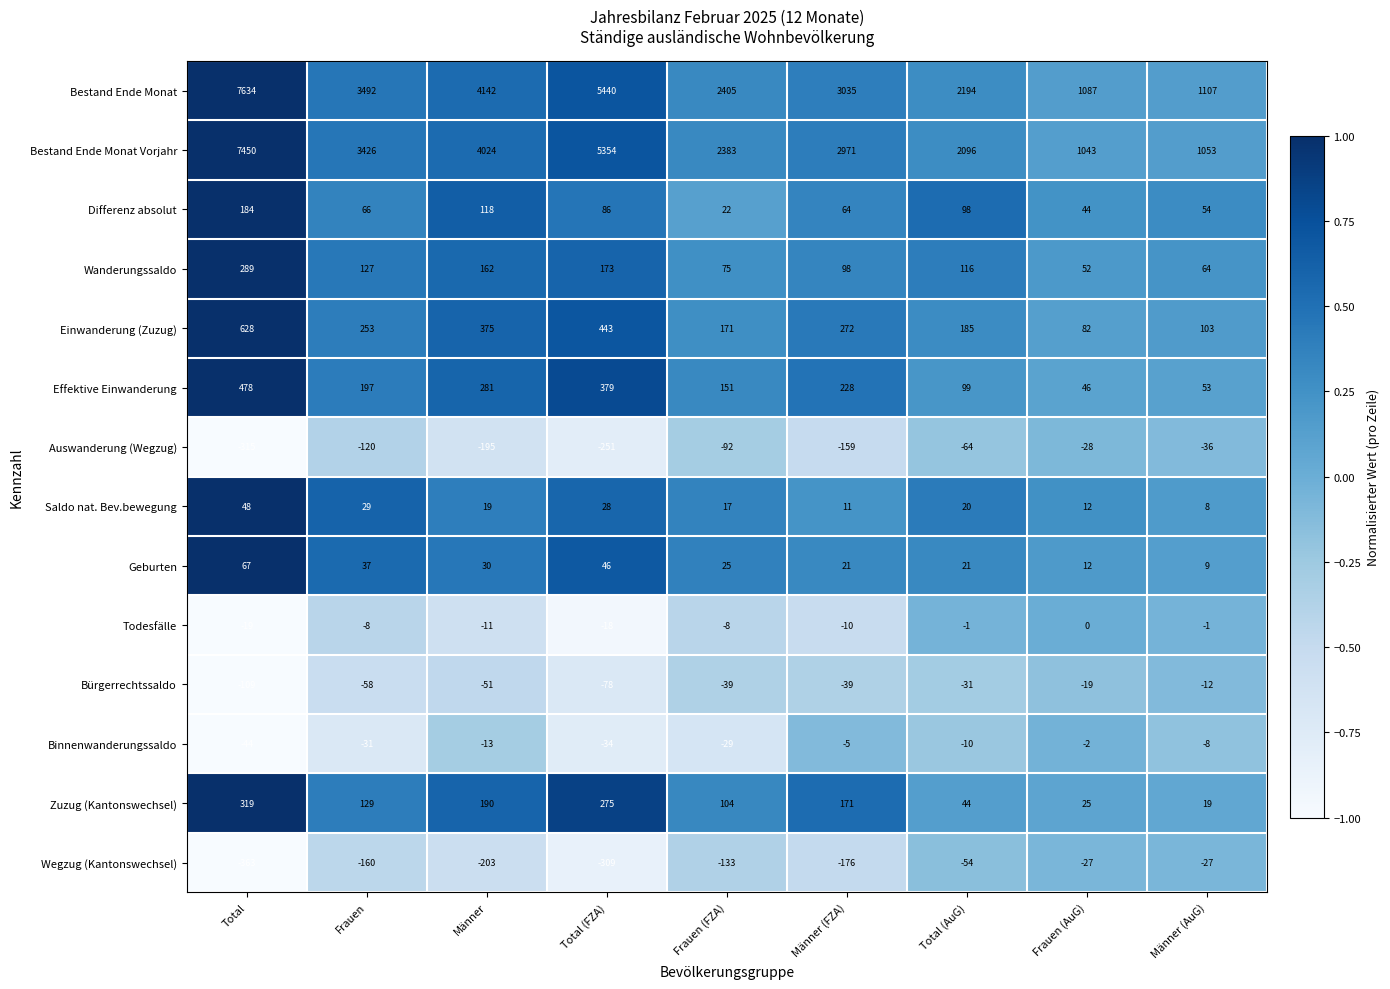

What is the sum of the Bestand Ende Monat Vorjahr values at Frauen (AuG) and Männer?

5067